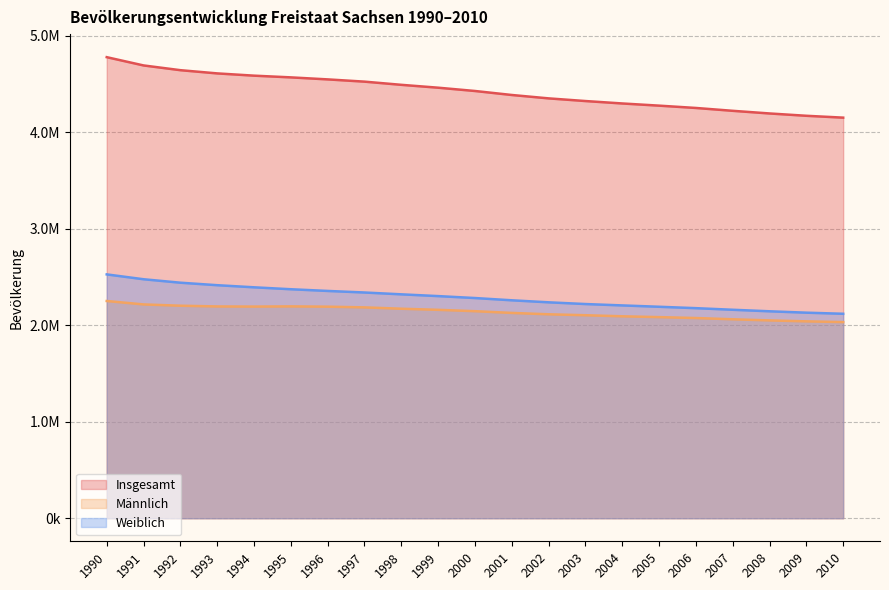

Is it true that Männlich equals 898866 at 2000?

False